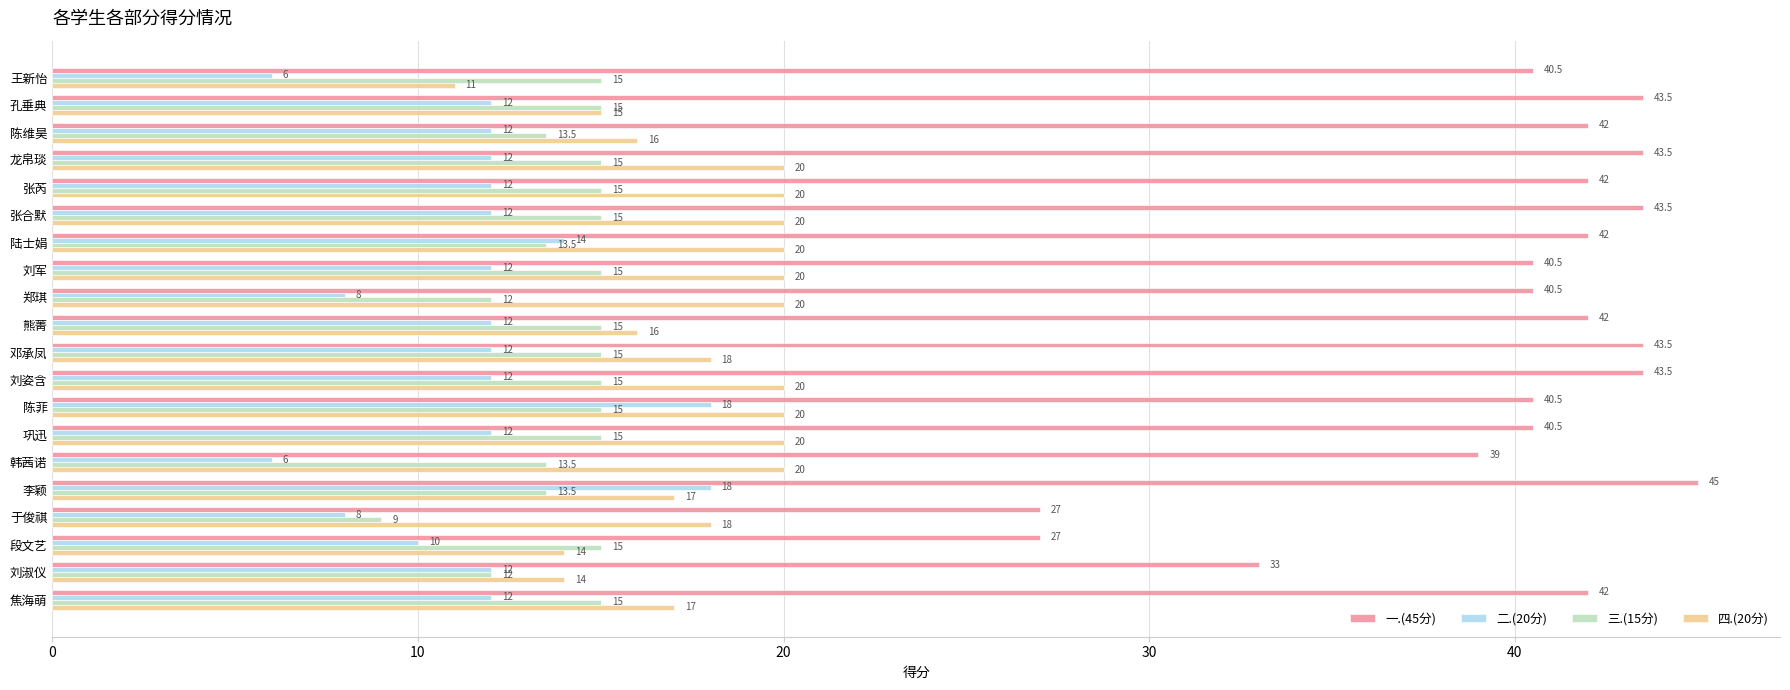

What is the difference between the maximum and minimum values in the 三.(15分) series?

6.0